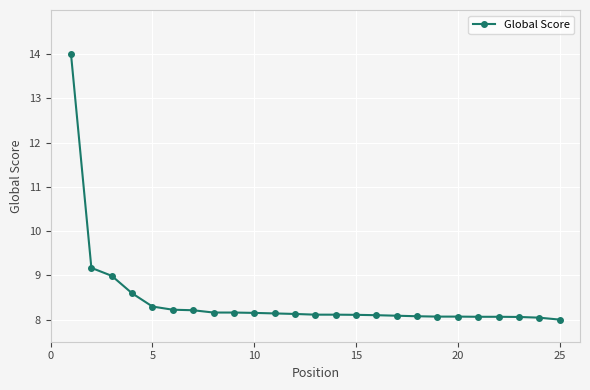

What is the average value?

8.4